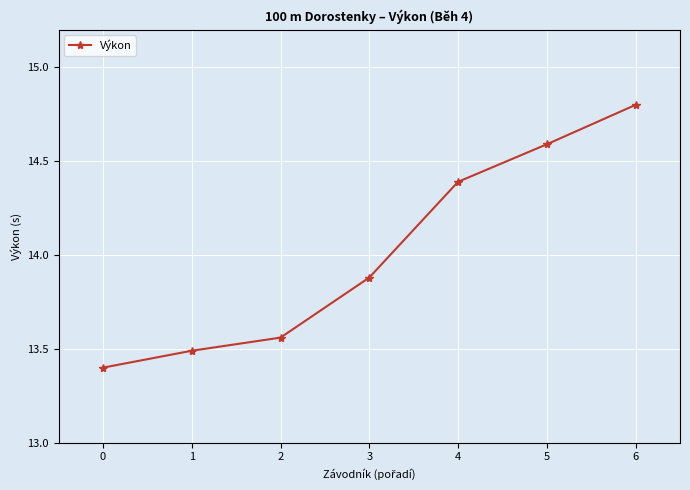

List the labels in order of value, smallest first.

0, 1, 2, 3, 4, 5, 6